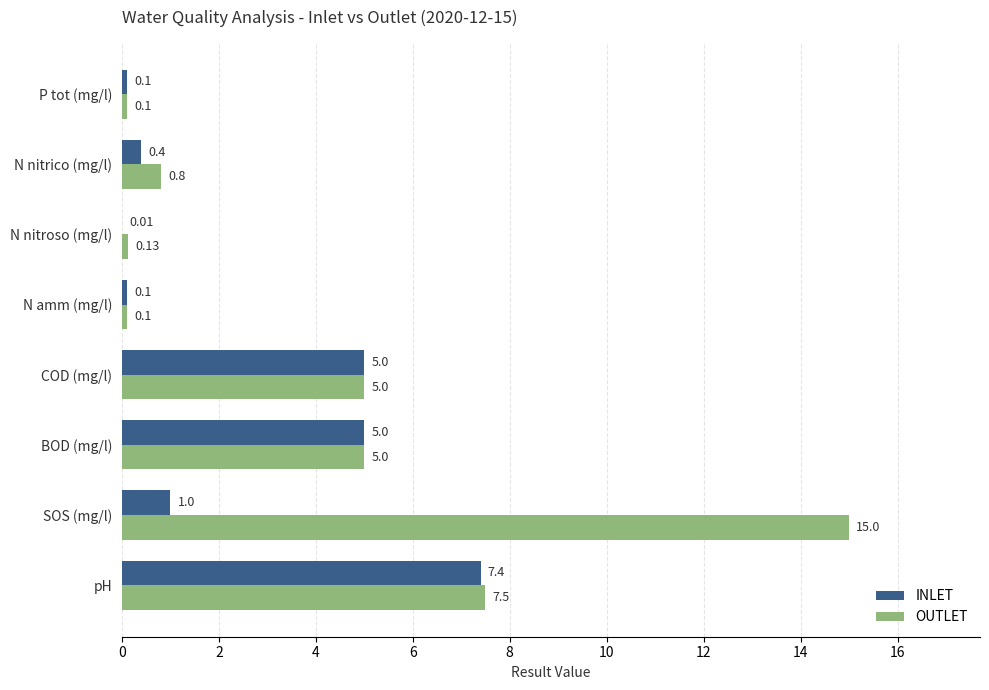

Between pH and P tot (mg/l), which series saw the biggest shift?

OUTLET